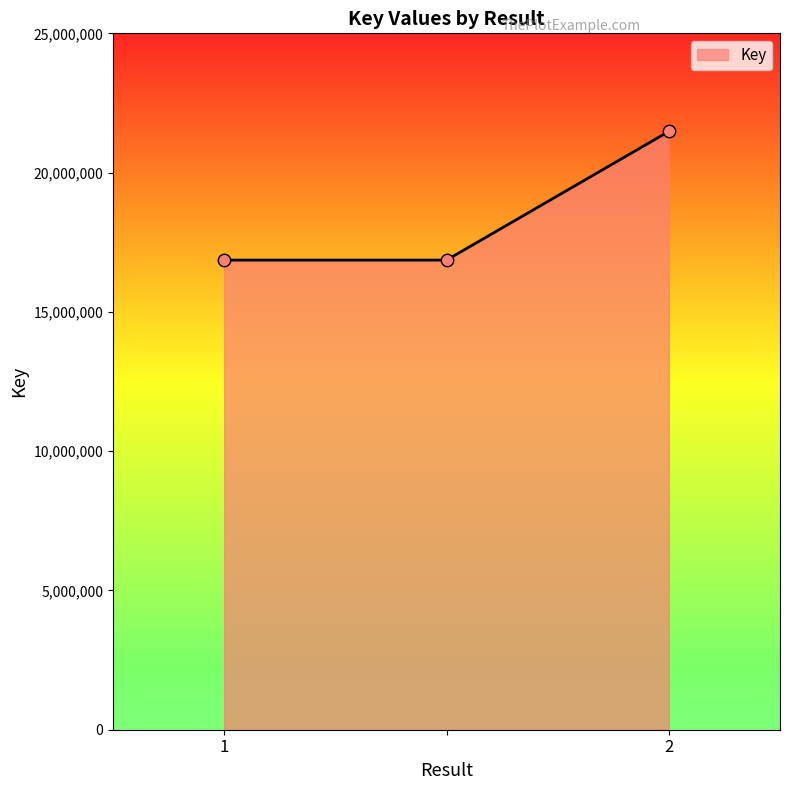

What is the sum of all values?

55197786